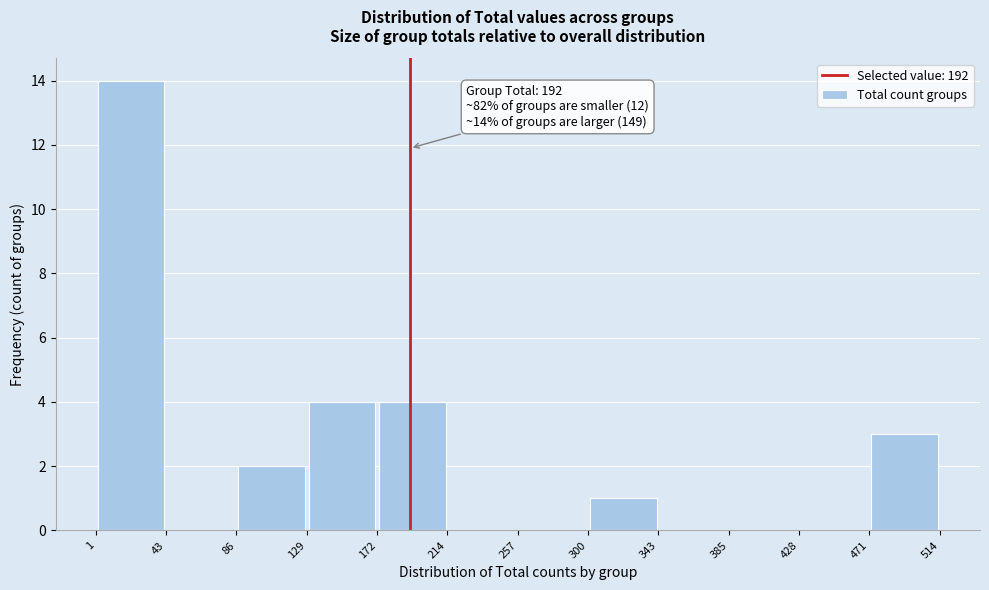

Which range on the x-axis has the tallest bar?

1 to 43